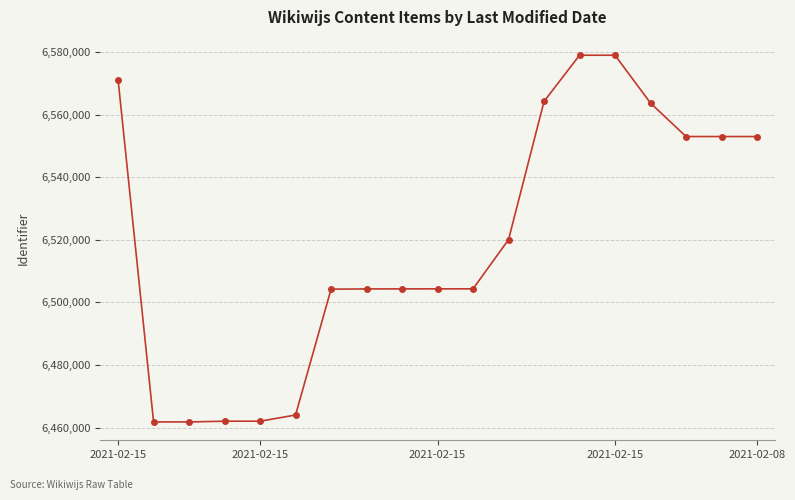

What is the value of the 19th point from the left?

6552973